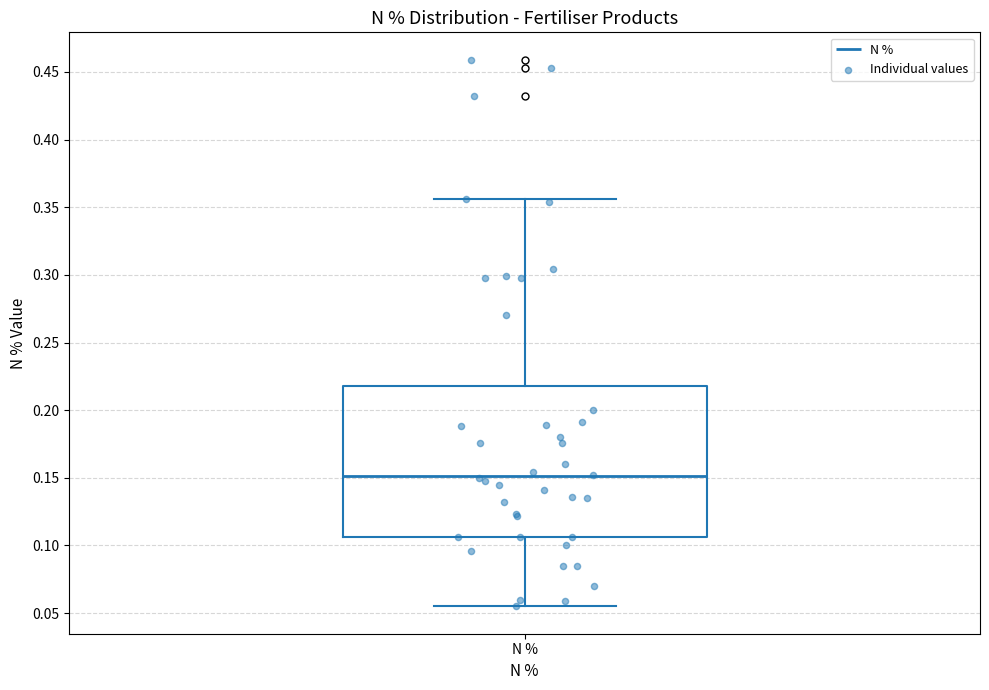

Where does the median line of the box for N % sit on the y-axis? The values are not printed on the chart, so give them approximately, as read against the axis.

0.150